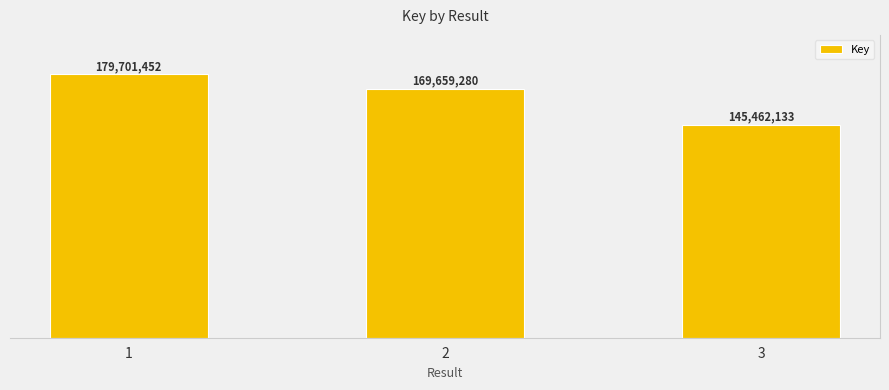

Is it true that the value at 1 is 179701452?

True